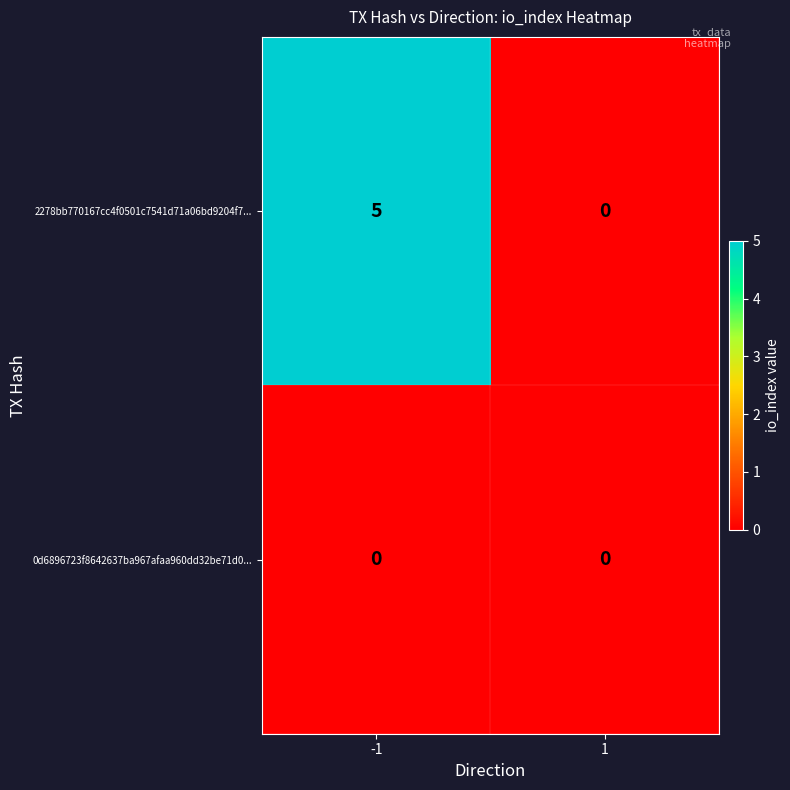

What is the total value across all series at -1?

5